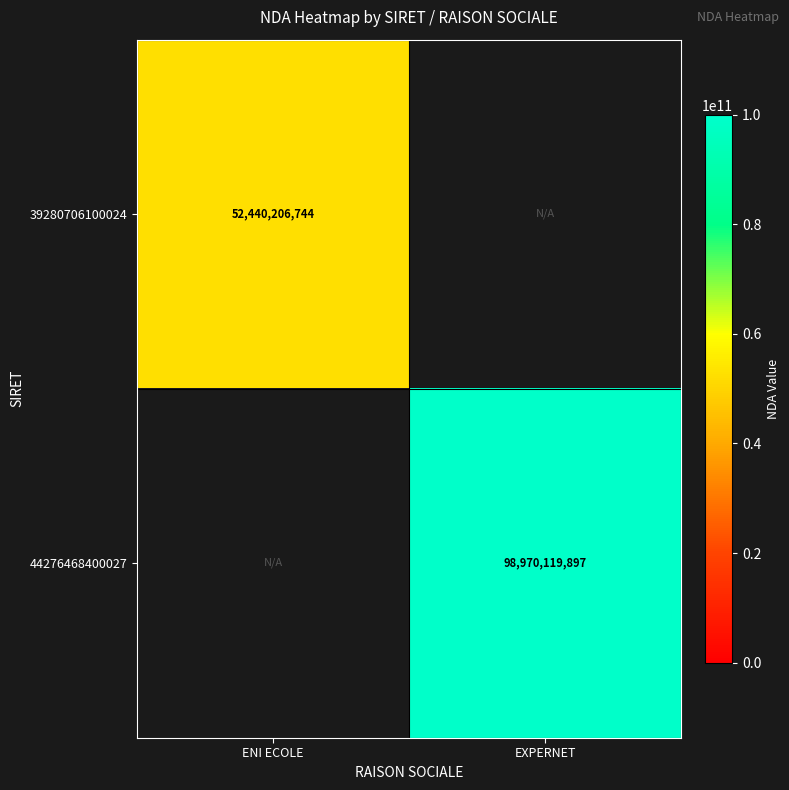

Which category has the lowest value across all series?

ENI ECOLE